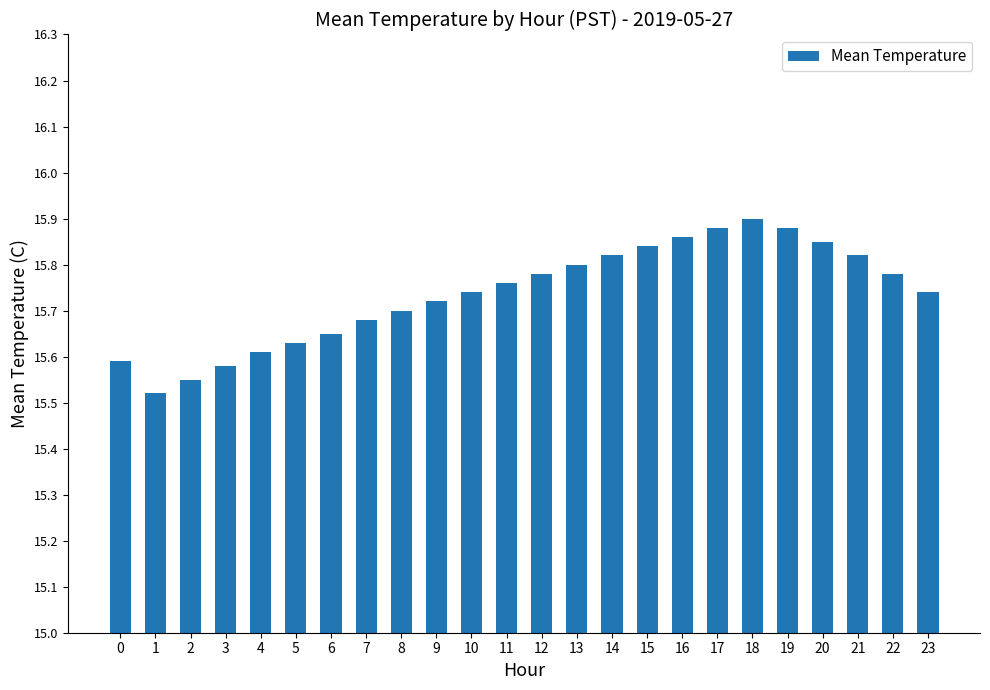

True or false: the data shows 8.4 at 12.

False